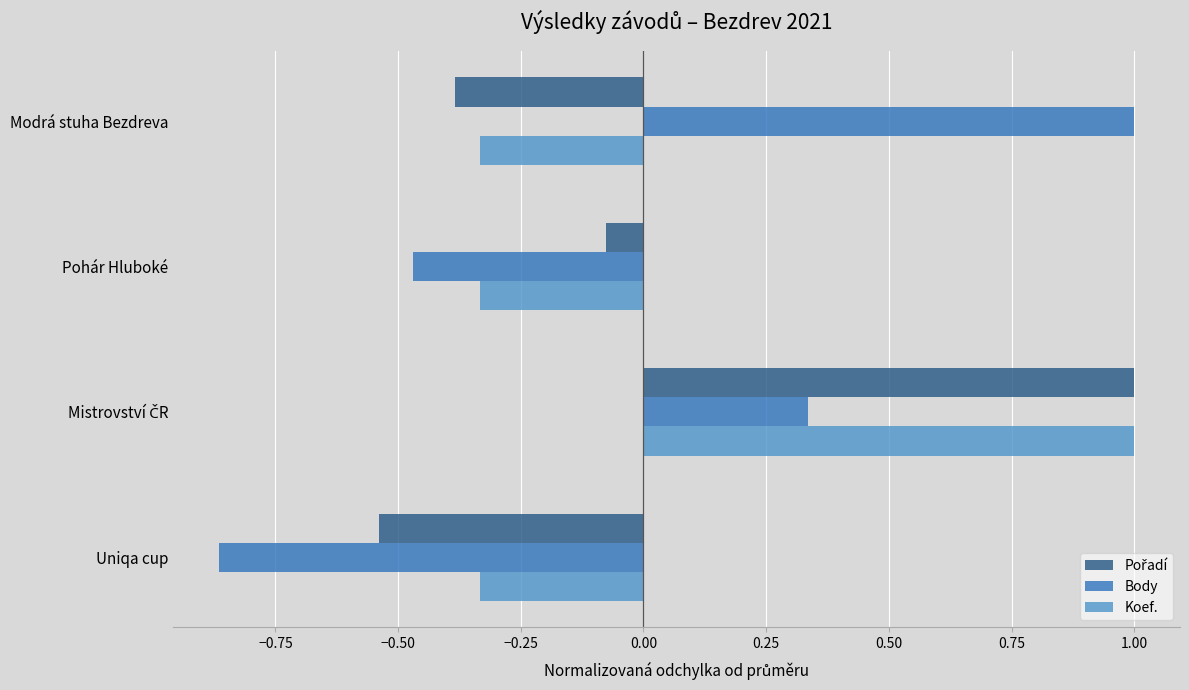

What is the greatest value displayed?

1.0